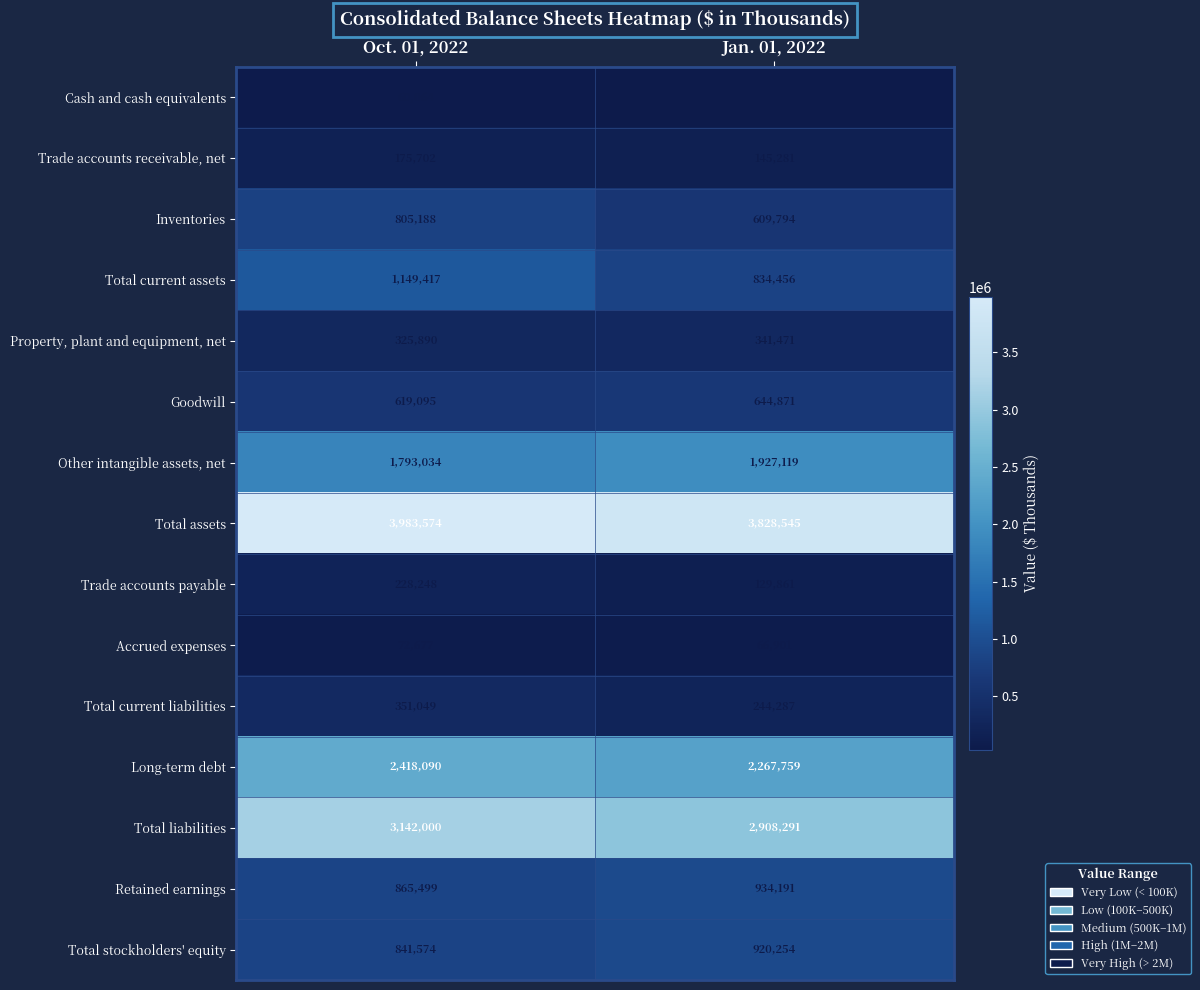

What is the total value across all series at Oct. 01, 2022?

16831101